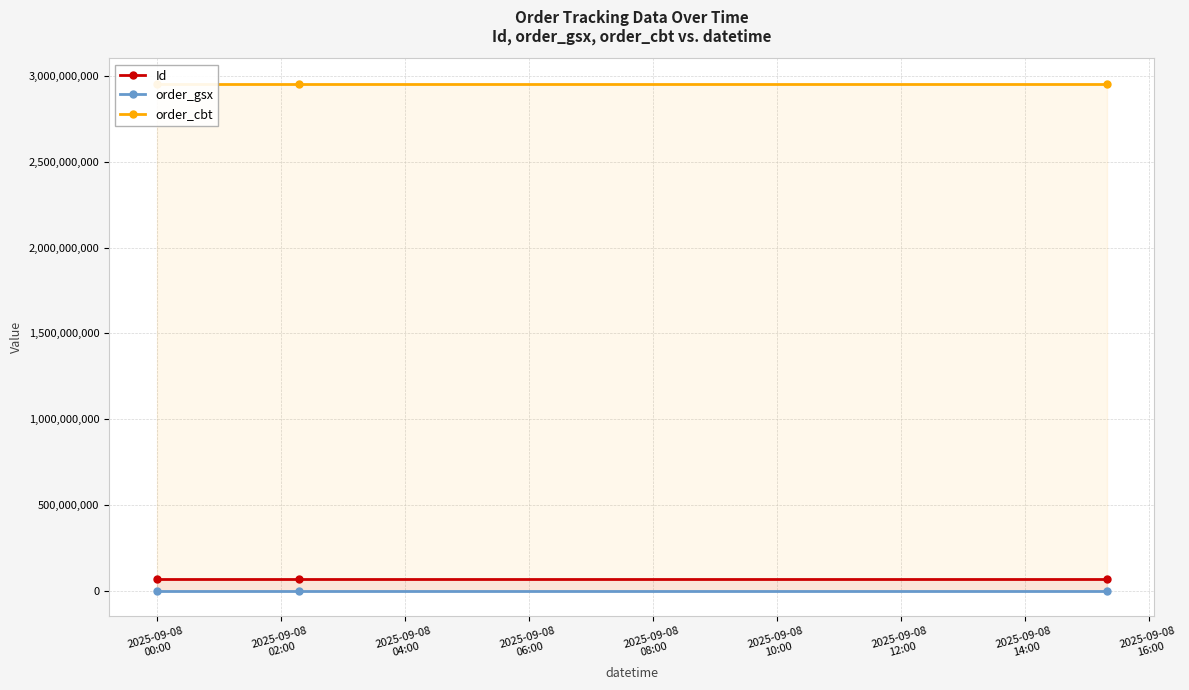

What is the minimum value shown in the chart?

593916